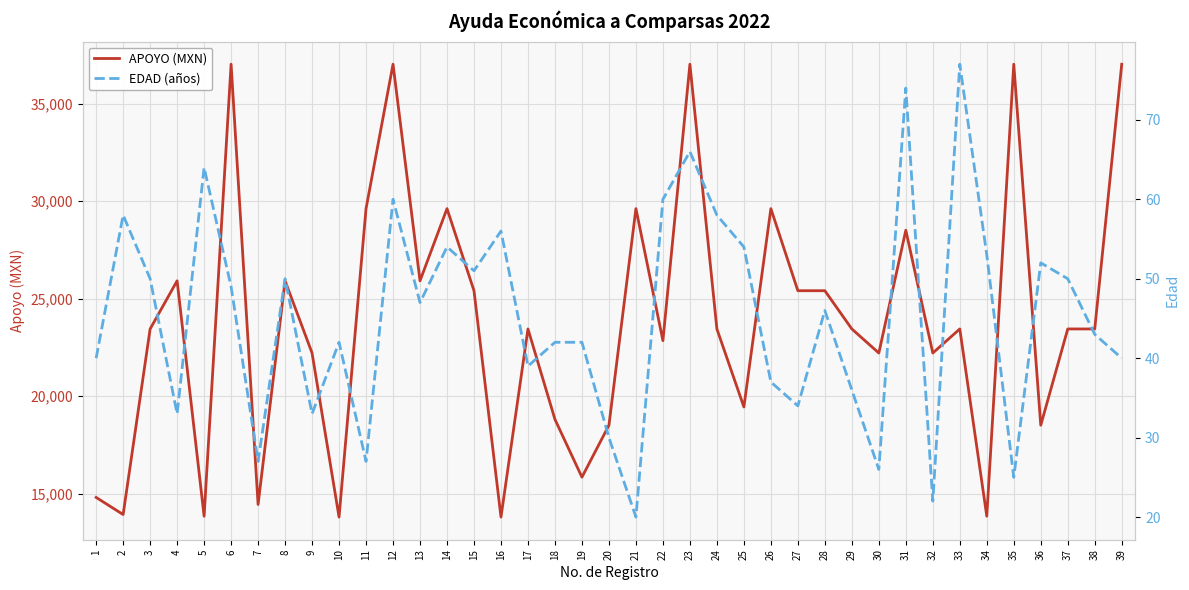

True or false: APOYO (MXN) and EDAD (años) intersect in this chart.

False